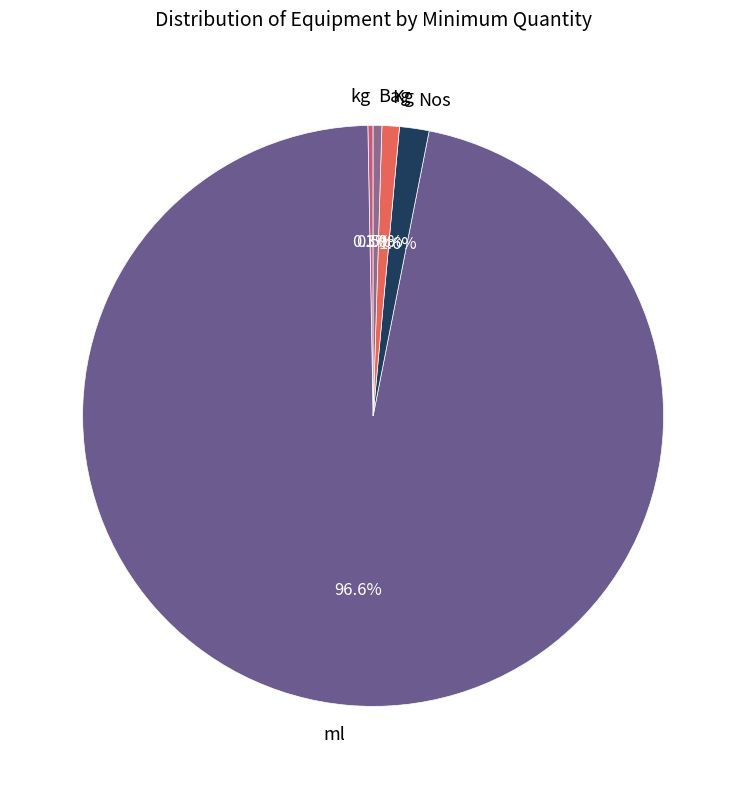

Combined, what portion of the pie is Bag and Nos?

2.1%